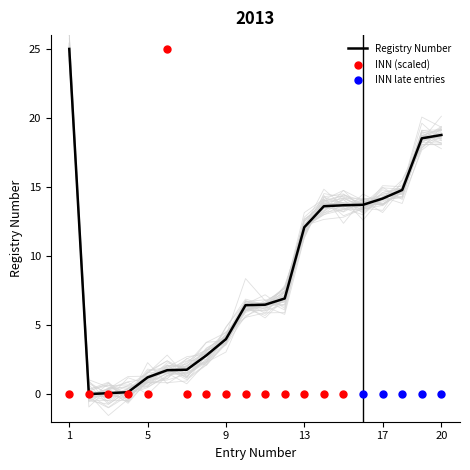

Which has a higher value, 11 or 9?

11